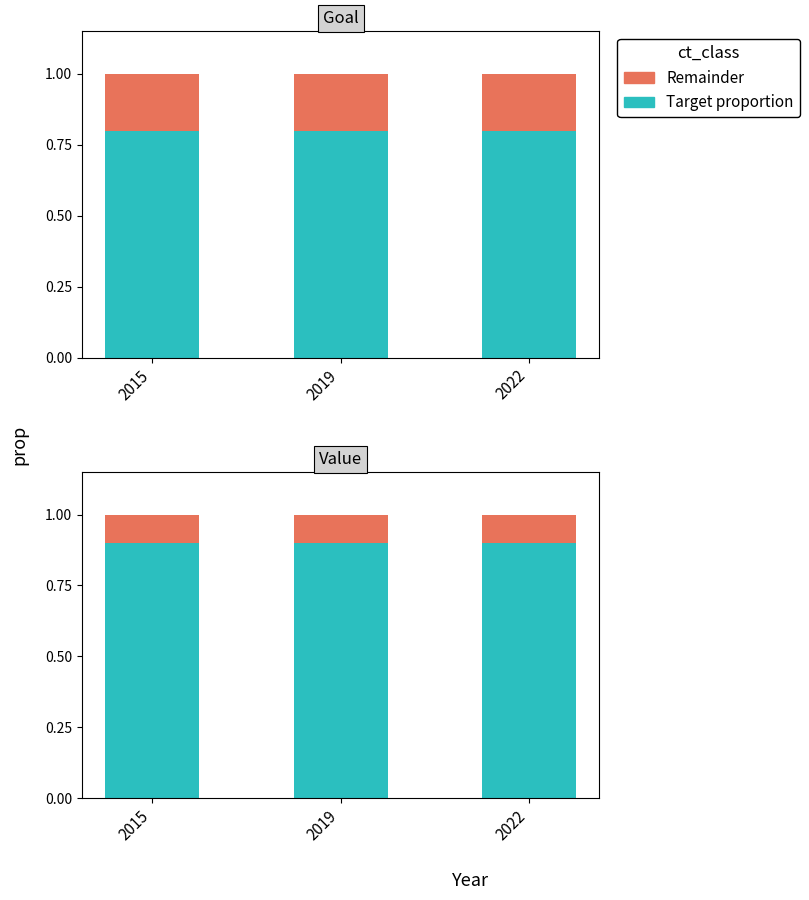

At how many categories does at least one series exceed 0?

3